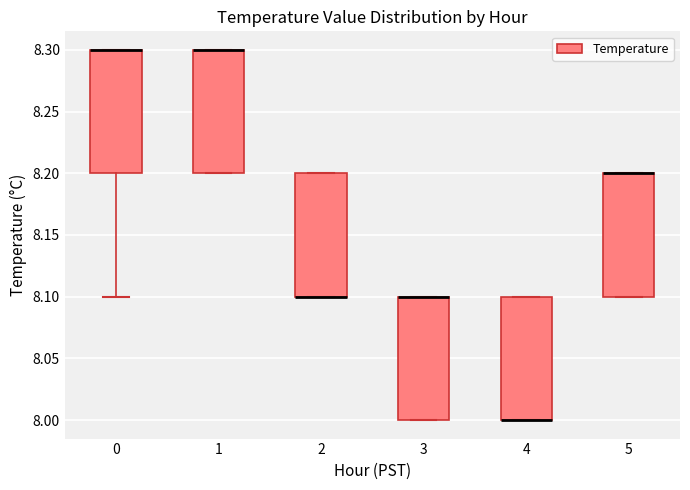

Reading left to right, read every box against the y-axis: the position of its median line, the range the box covers, and the ends of its whiskers. The values are not printed on the chart, so give them approximately, as read against the axis.

0: median 8.3 (drawn on the box's upper edge), box 8.2 to 8.3, whiskers 8.1 to 8.3
1: median 8.3 (drawn on the box's upper edge), box 8.2 to 8.3, whiskers 8.2 to 8.3
2: median 8.1 (drawn on the box's lower edge), box 8.1 to 8.2, whiskers 8.1 to 8.2
3: median 8.1 (drawn on the box's upper edge), box 8.0 to 8.1, whiskers 8.0 to 8.1
4: median 8.0 (drawn on the box's lower edge), box 8.0 to 8.1, whiskers 8.0 to 8.1
5: median 8.2 (drawn on the box's upper edge), box 8.1 to 8.2, whiskers 8.1 to 8.2